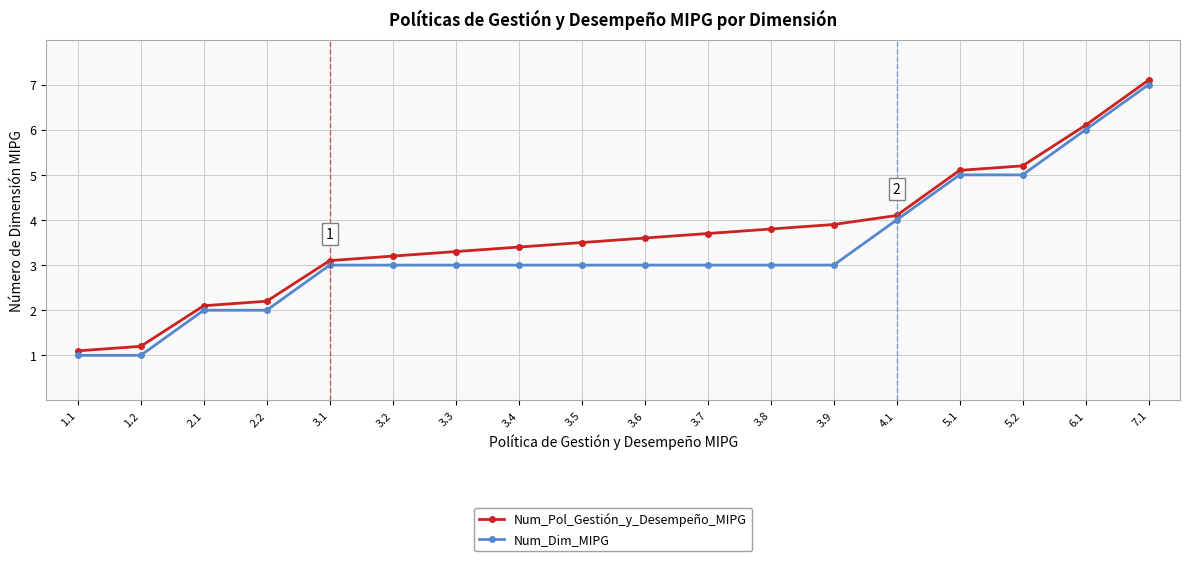

Does the chart have visible grid lines?

Yes